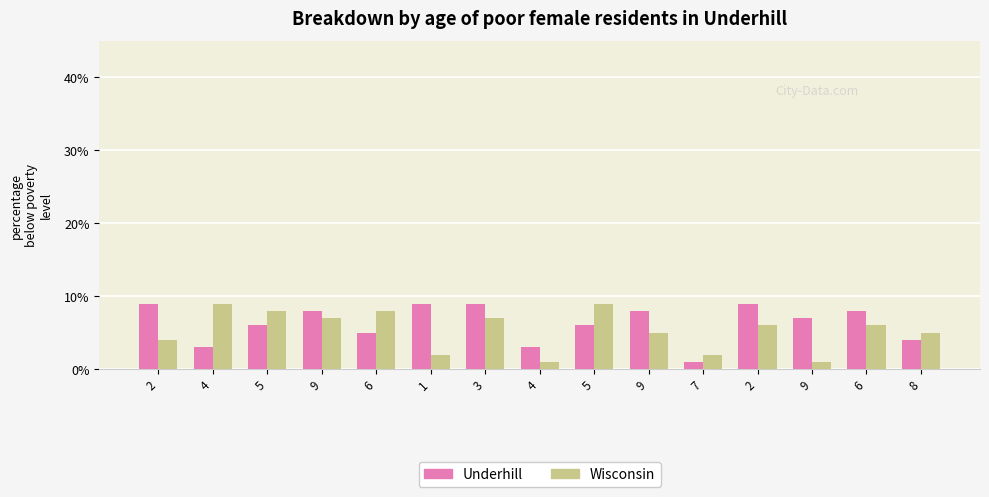

Rank the series by their average value, from lowest to highest.

Wisconsin, Underhill